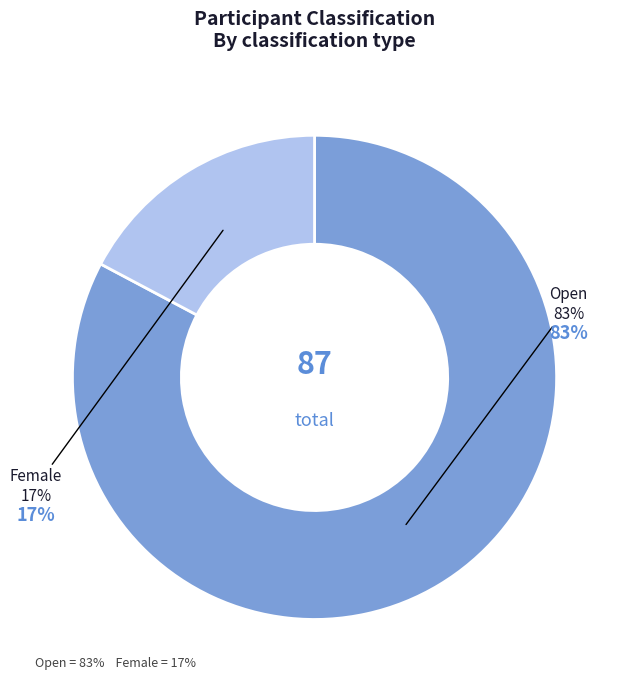

To the nearest percent, what portion does Open represent?

83%